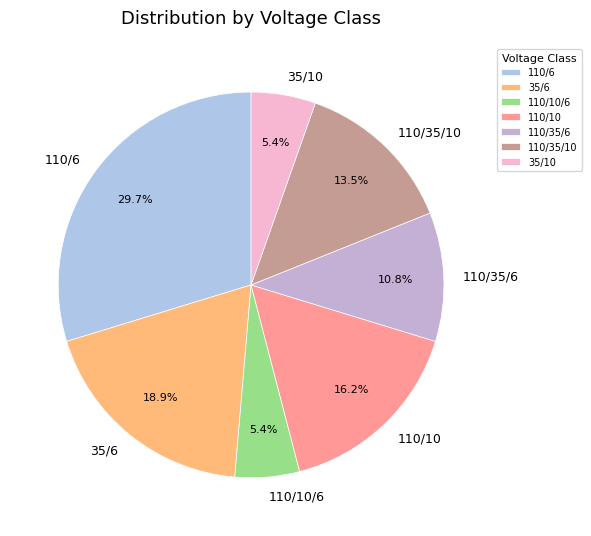

Between 110/6 and 110/10/6, which is larger?

110/6